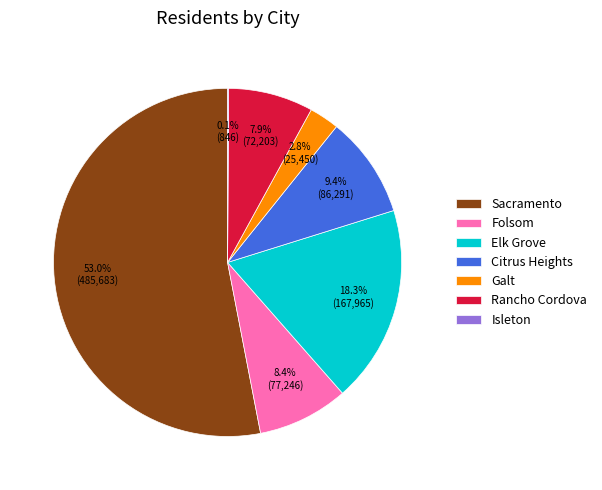

Which slice is the largest?

Sacramento